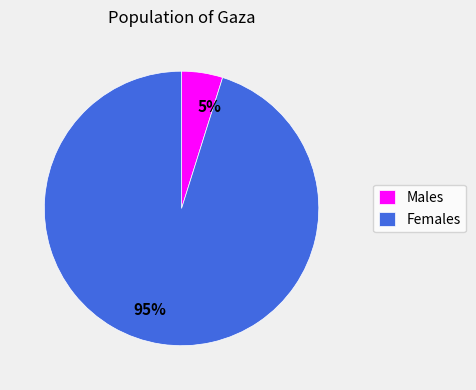

Combined, do Males and Females account for over 50%?

Yes